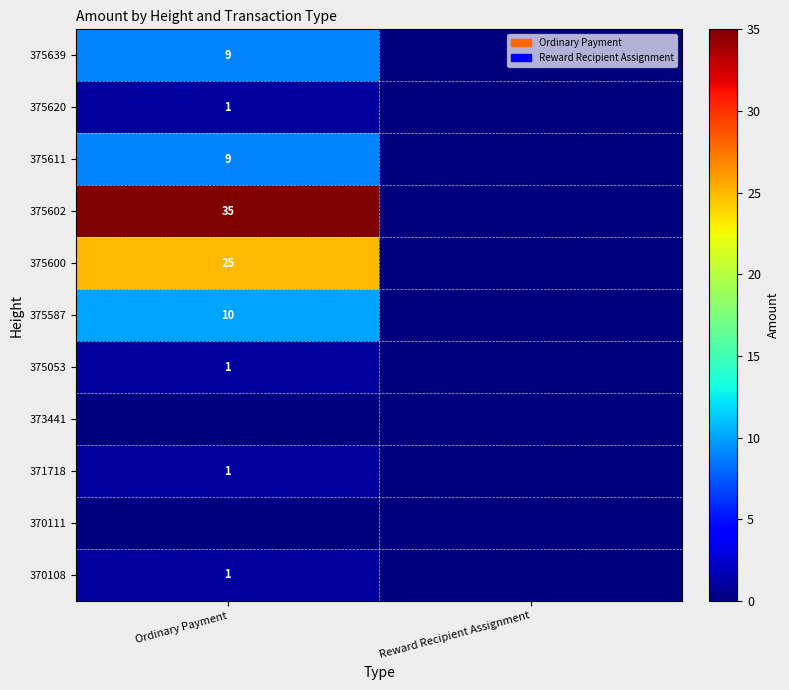

The value of 375611 at Ordinary Payment is 9. True or false?

True